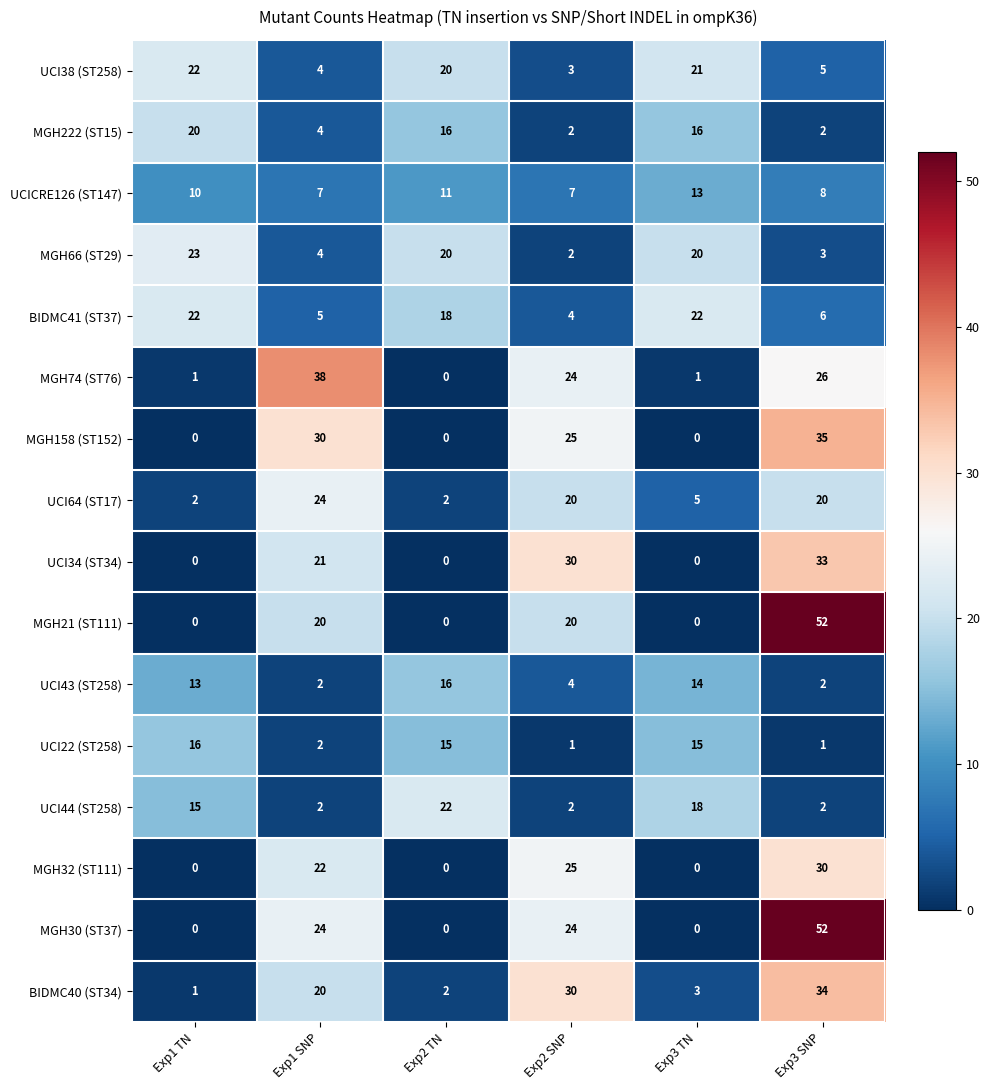

Count the number of categories in the chart.

6